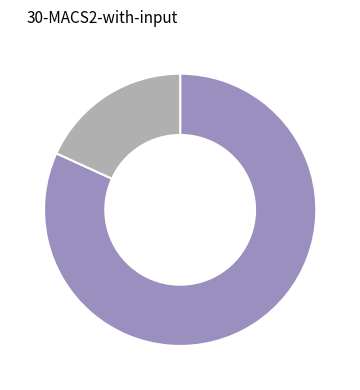

Is there a majority slice in this chart?

Yes